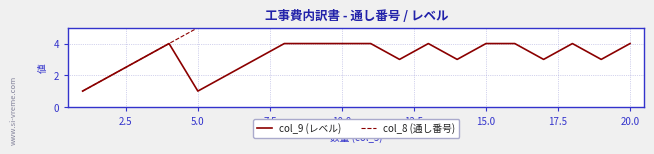

Is it true that col_9 (レベル) equals 1 at 5.0?

True